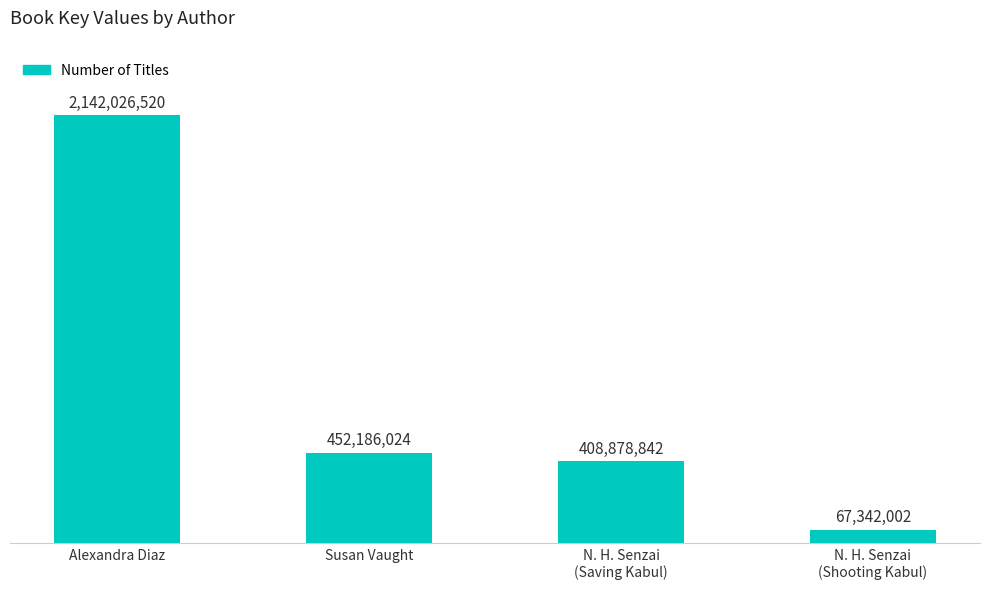

What is the sum of the values at Susan Vaught and N. H. Senzai
(Saving Kabul)?

861064866